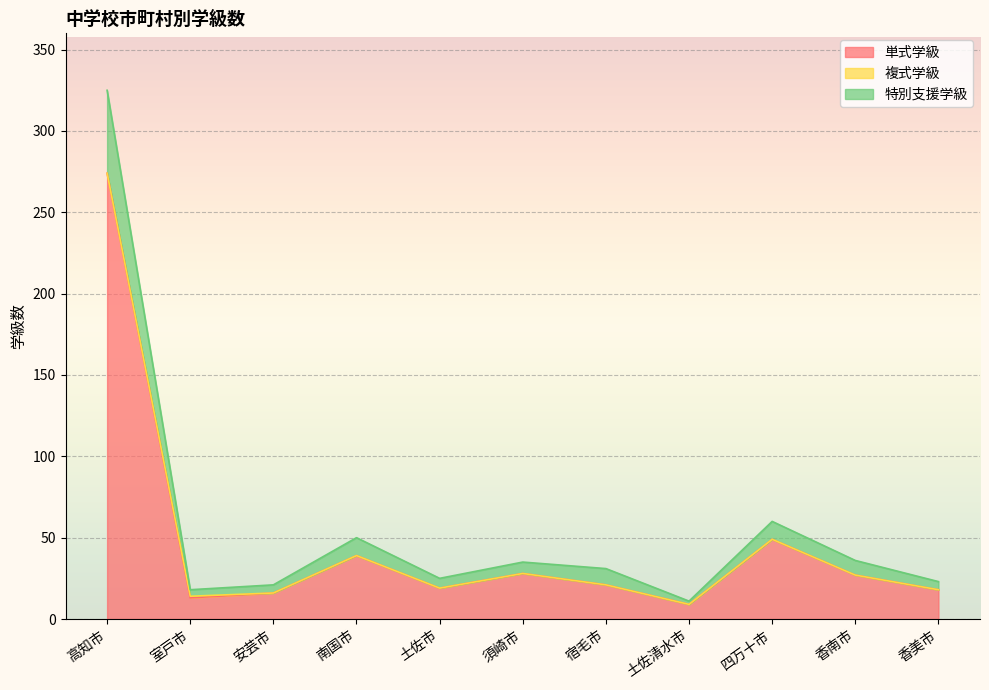

What is the label of the 8th point from the right?

南国市